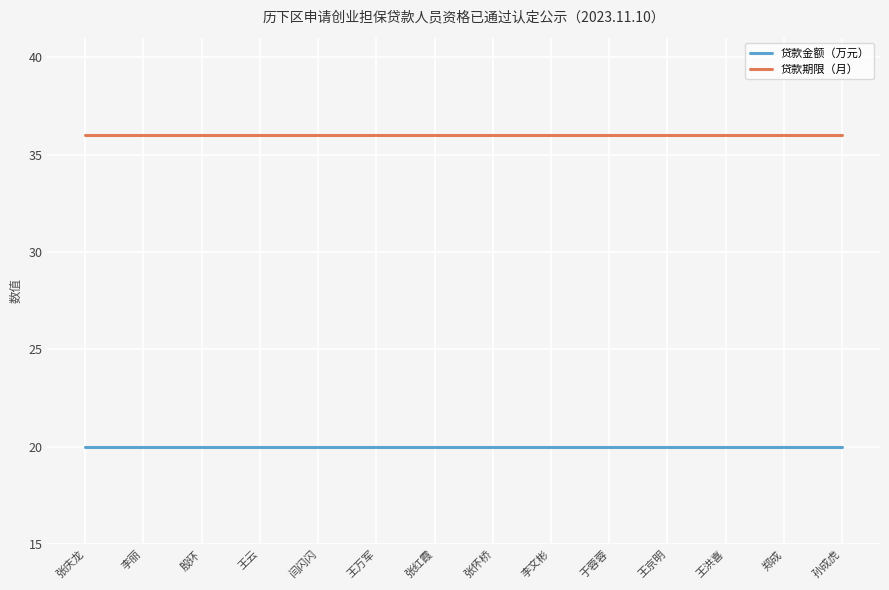

What is the average value of the 贷款金额（万元） series?

20